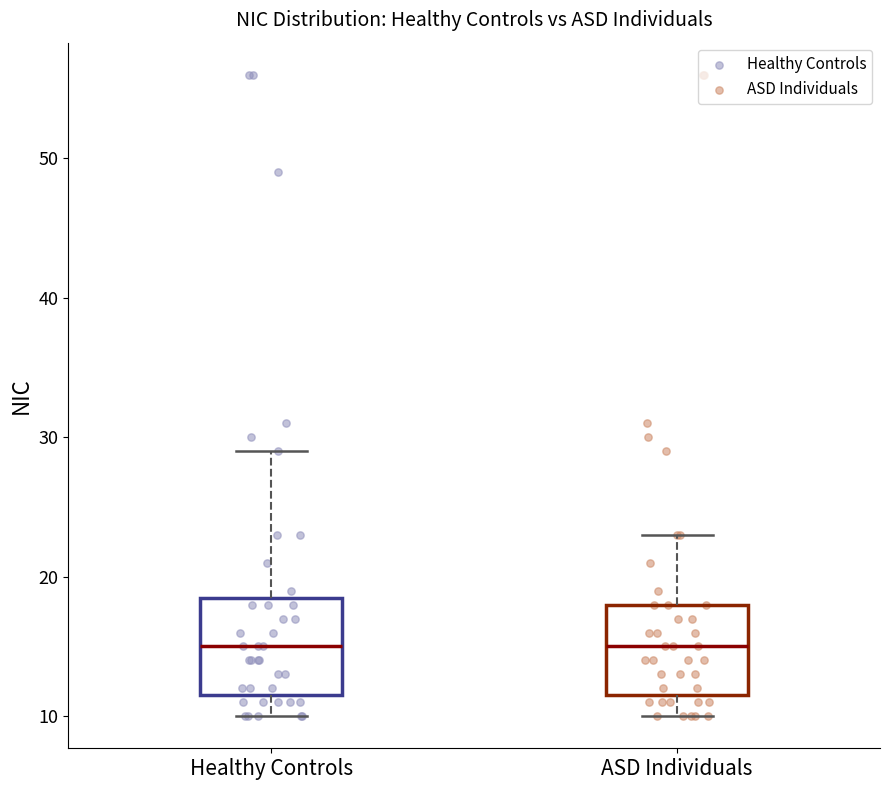

Reading left to right, read every box against the y-axis: the position of its median line, the range the box covers, and the ends of its whiskers. The values are not printed on the chart, so give them approximately, as read against the axis.

Healthy Controls: median 15, box 12 to 19, whiskers 10 to 29
ASD Individuals: median 15, box 12 to 18, whiskers 10 to 23